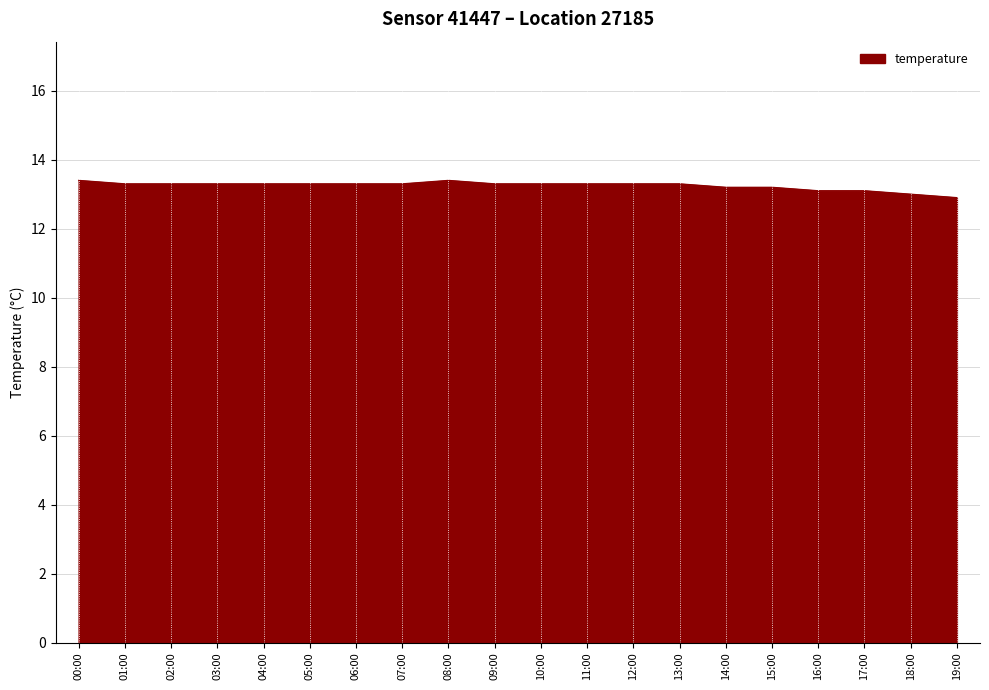

What is the smallest value displayed?

12.9